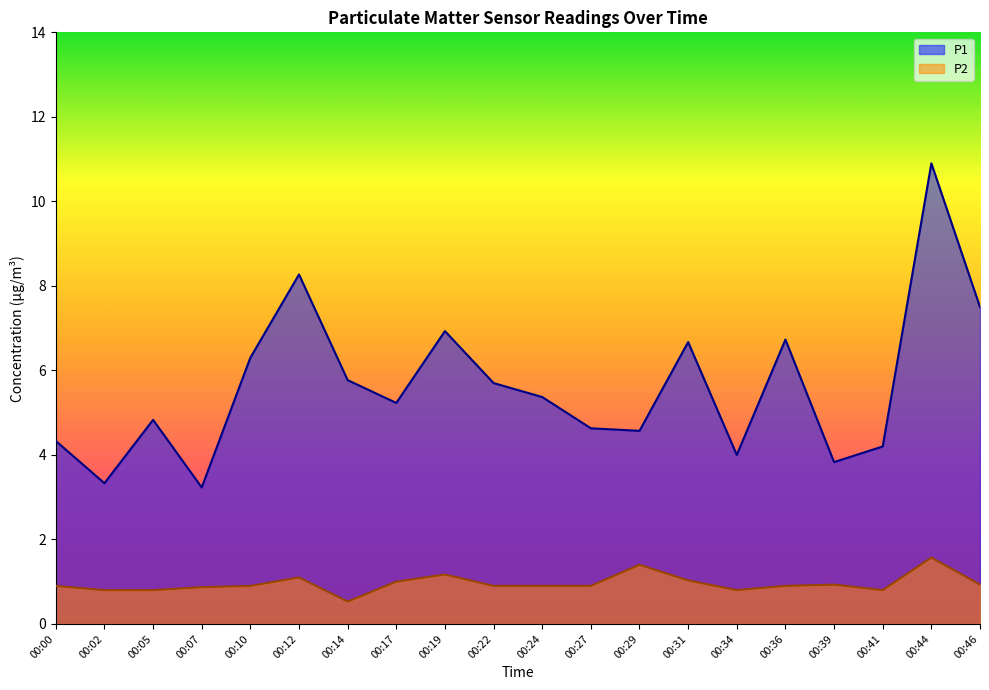

True or false: P1 and P2 intersect in this chart.

False